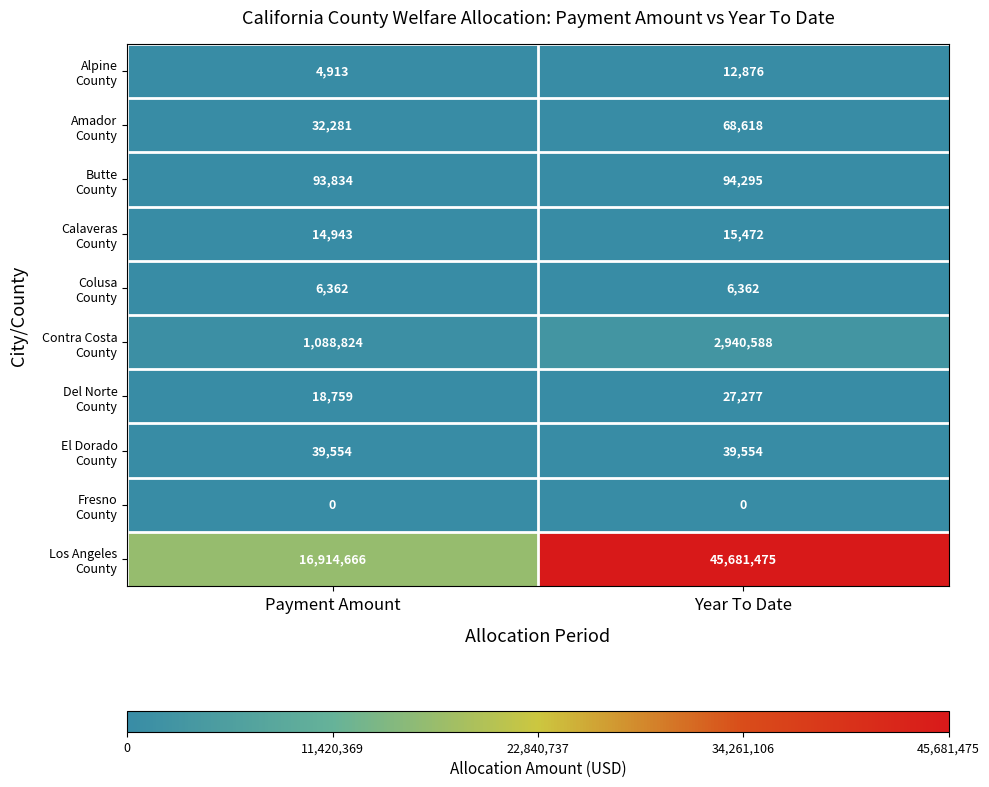

What is the spread (max minus min) of values at Year To Date?

45681475